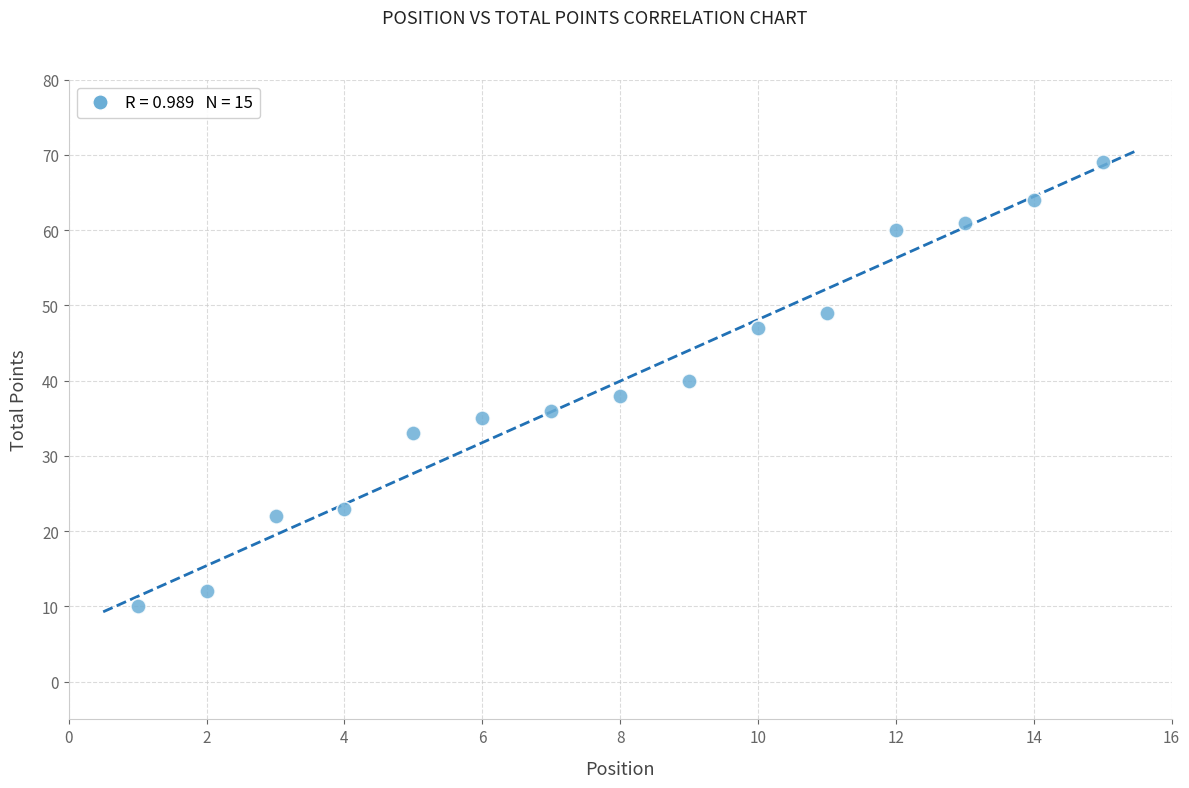

What is the range of X values (max minus min)?

14